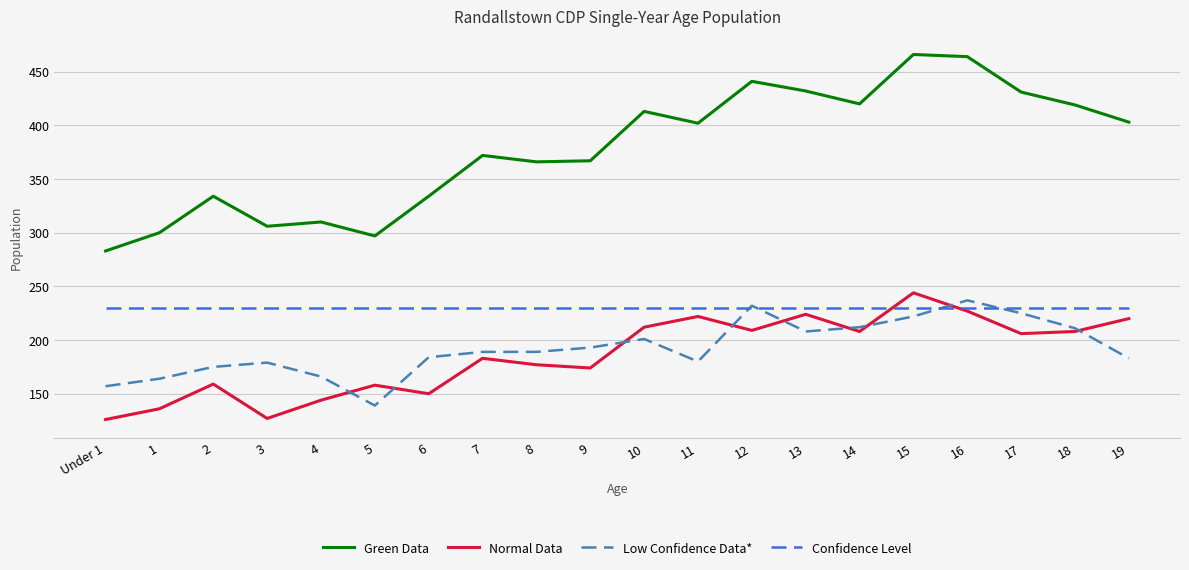

True or false: Green Data and Low Confidence Data* cross at least once.

False